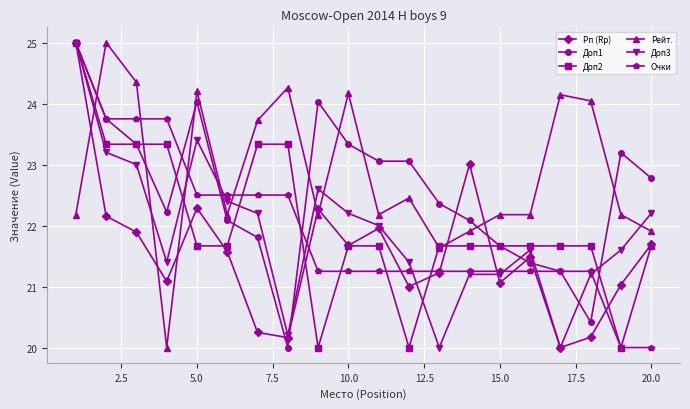

Which series has the largest total across all categories?

Рейт.